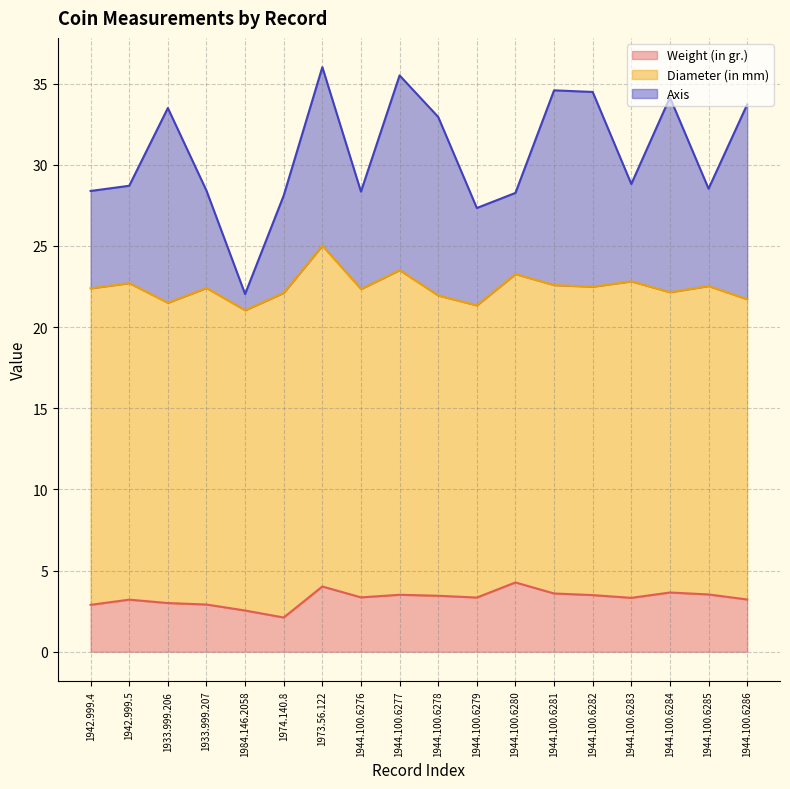

True or false: Diameter (in mm) and Weight (in gr.) intersect in this chart.

False